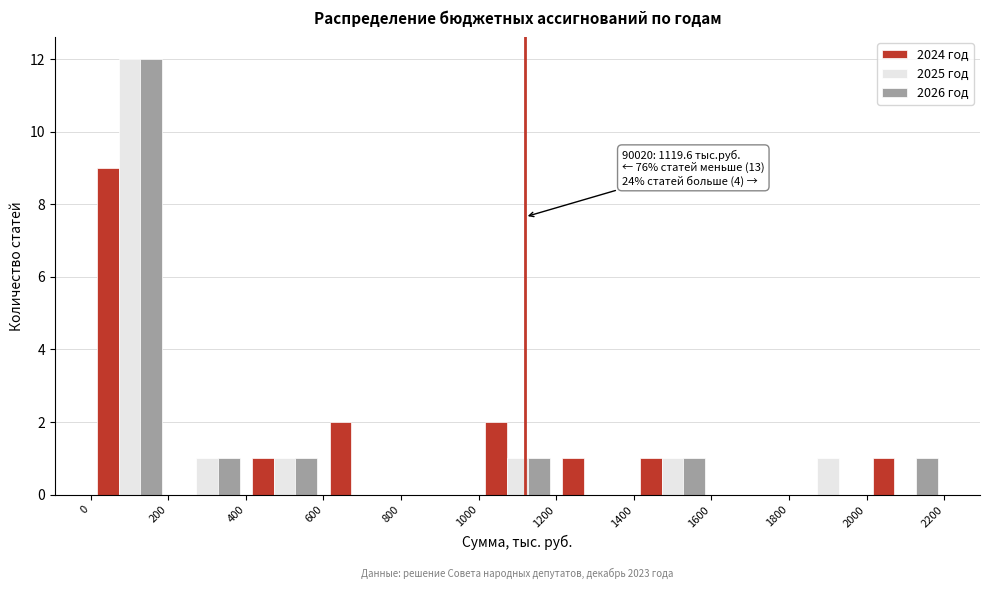

In the 2024 год series, which range on the x-axis has the tallest bar?

0 to 200